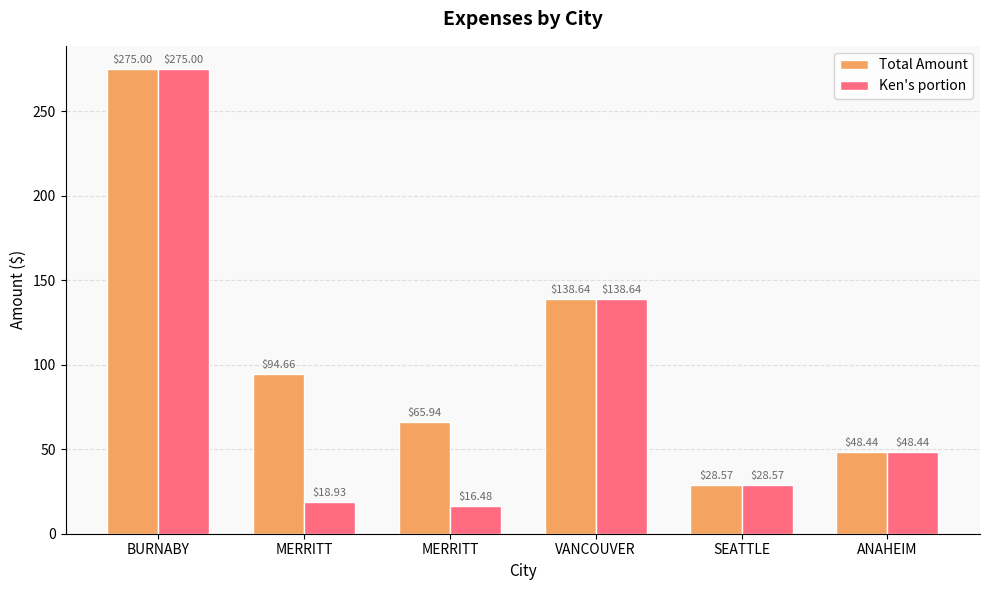

Which label corresponds to the smallest value in the chart?

MERRITT